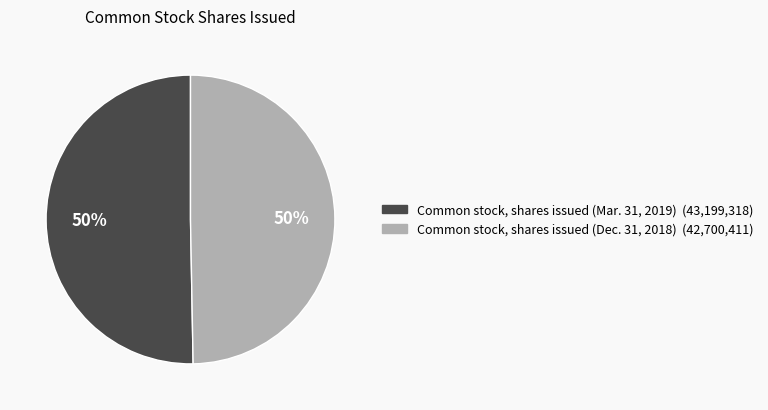

Is it true that Common stock, shares issued (Mar. 31, 2019) is 40% of the pie?

False